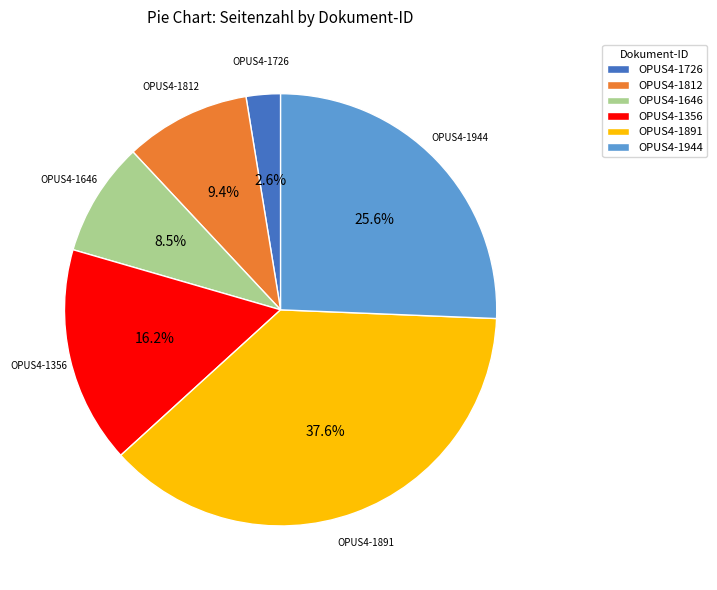

To the nearest percent, what is the average slice percentage?

17%